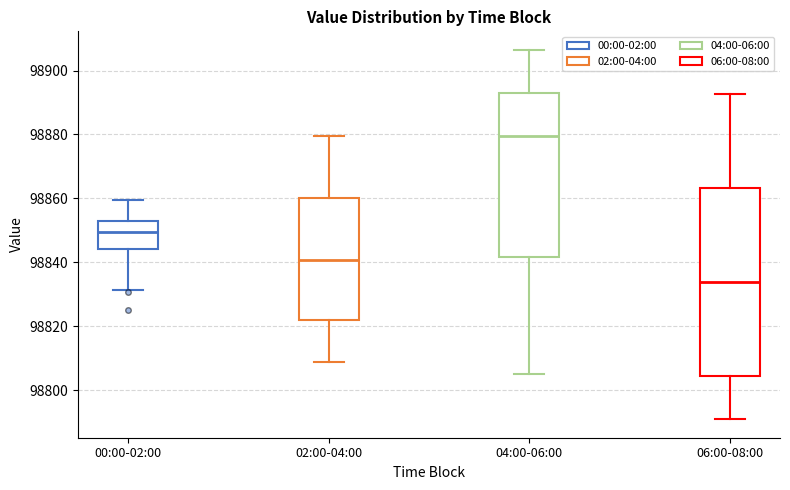

Reading left to right, transcribe this box plot: for each box, give where its median line is, the range the box spans, and where its two whiskers end, as read against the y-axis. The values are not printed on the chart, so give them approximately, as read against the axis.

00:00-02:00: median 98850, box 98844 to 98852, whiskers 98832 to 98860
02:00-04:00: median 98840, box 98822 to 98860, whiskers 98808 to 98880
04:00-06:00: median 98880, box 98842 to 98892, whiskers 98806 to 98906
06:00-08:00: median 98834, box 98804 to 98864, whiskers 98790 to 98892